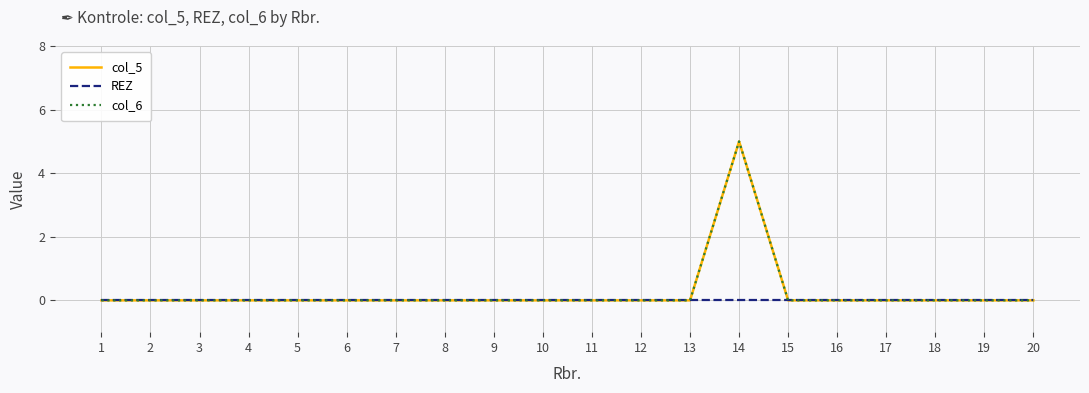

Does the chart display data point markers on the line(s)?

No